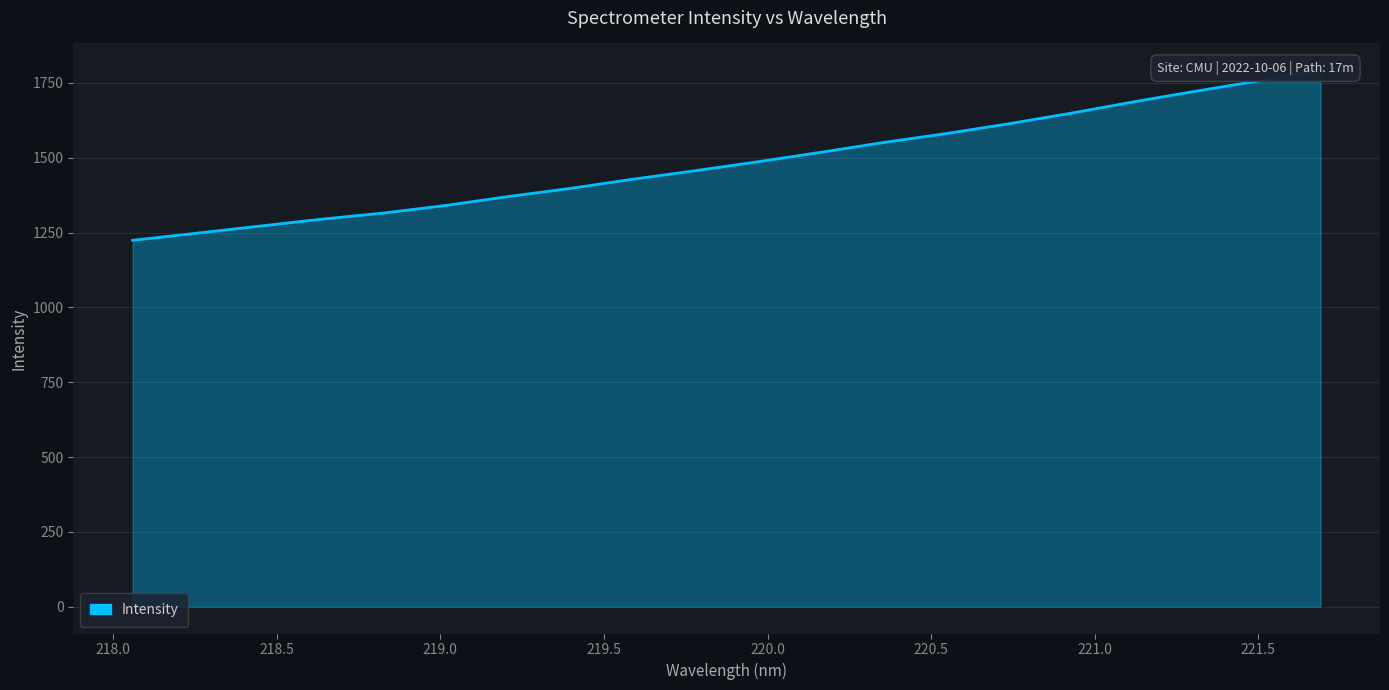

What is the minimum value shown in the chart?

1224.3